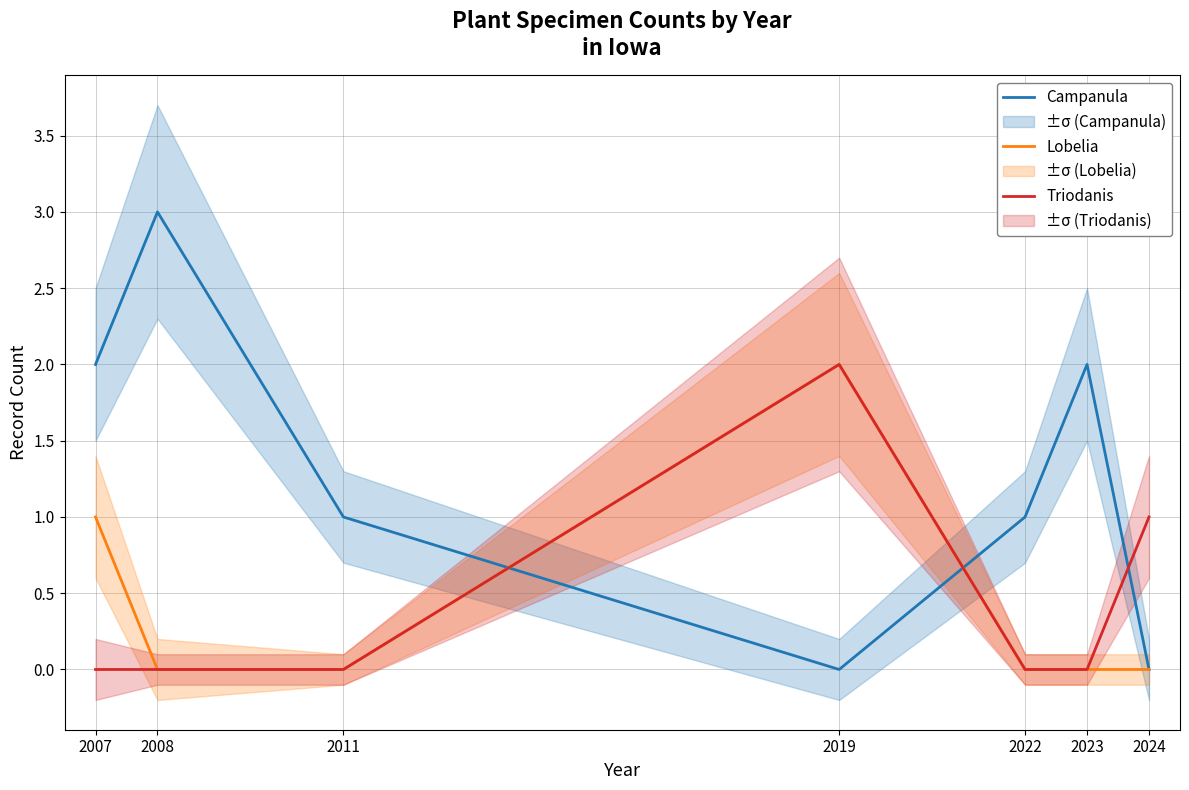

True or false: Triodanis and Lobelia cross at least once.

False